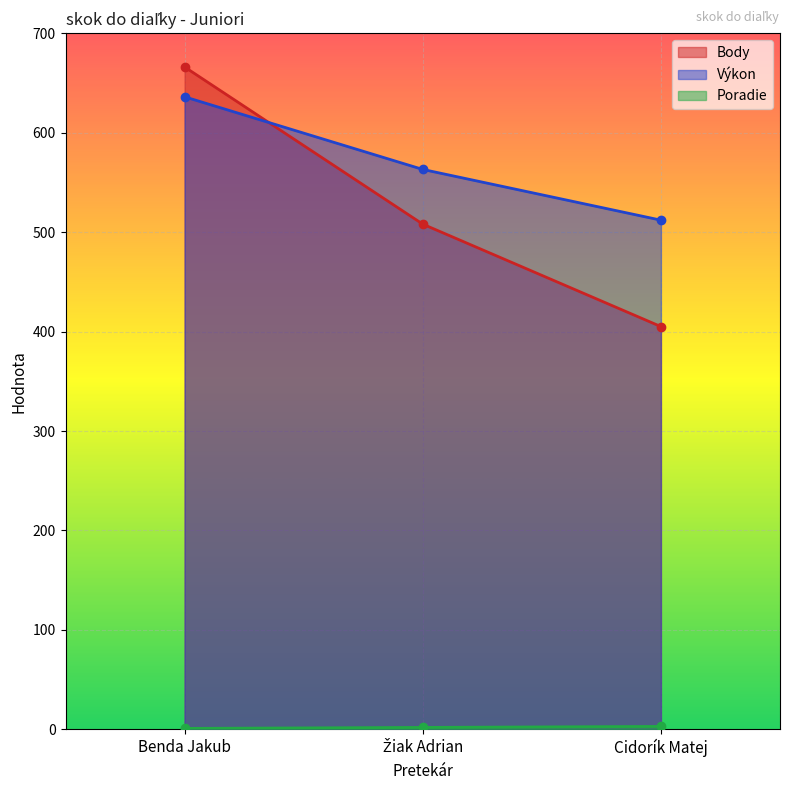

Rank the series by their maximum value, from lowest to highest.

Poradie, Výkon, Body